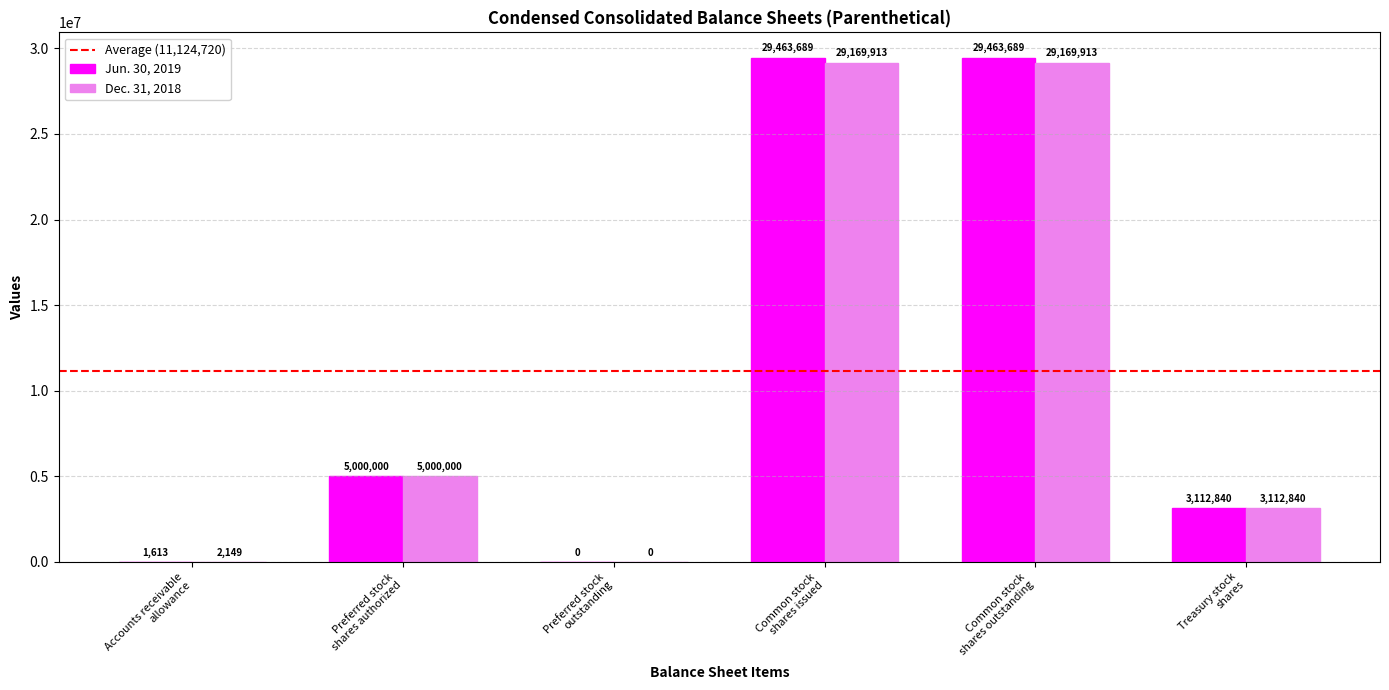

What is the maximum value shown in the chart?

29463689